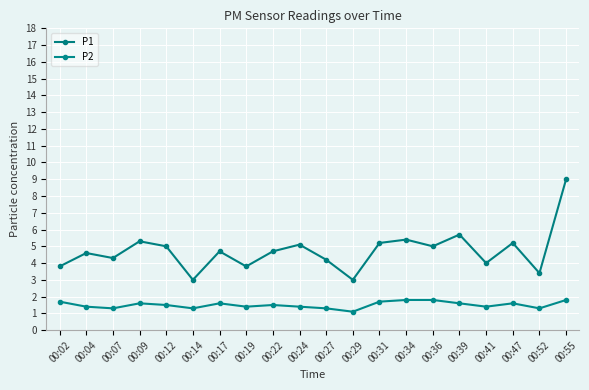

At how many categories does at least one series exceed 5?

7